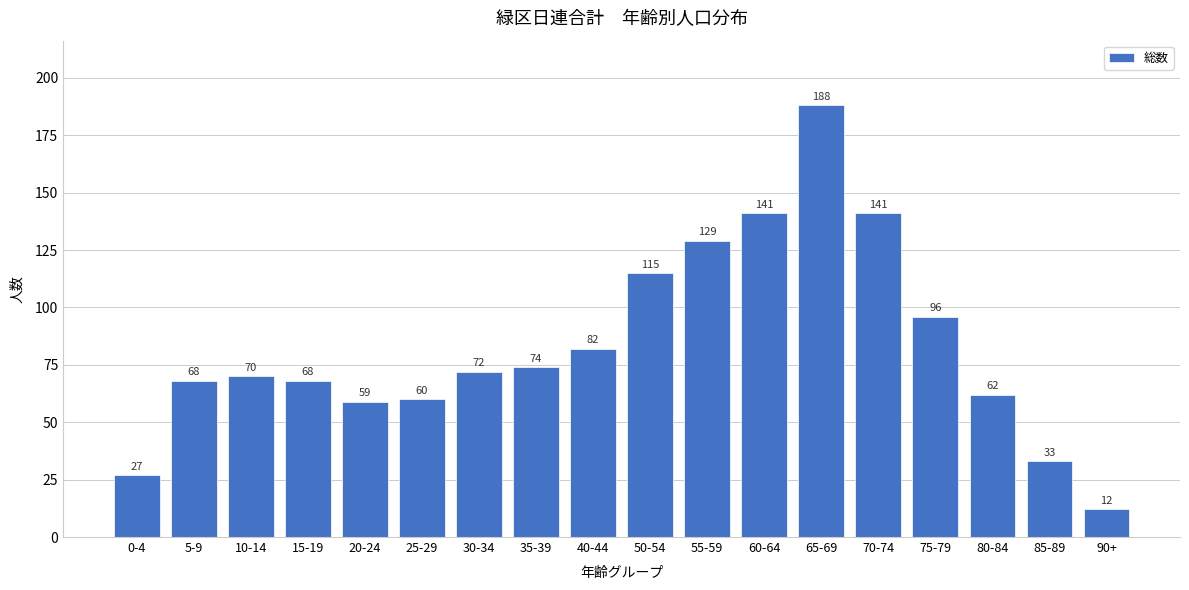

Reading right to left, extract all data points from this chart.

90+=12	85-89=33	80-84=62	75-79=96	70-74=141	65-69=188	60-64=141	55-59=129	50-54=115	40-44=82	35-39=74	30-34=72	25-29=60	20-24=59	15-19=68	10-14=70	5-9=68	0-4=27